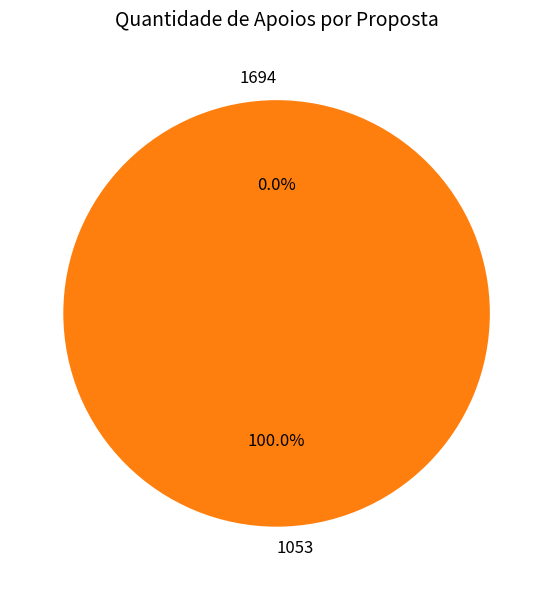

To the nearest percent, what portion does 1053 represent?

100%